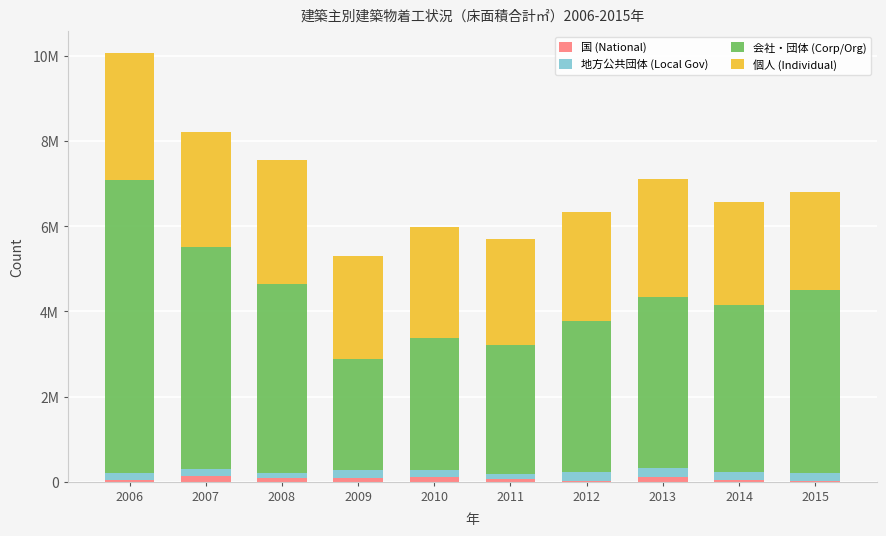

Are the bars grouped side by side (vs. stacked)?

No